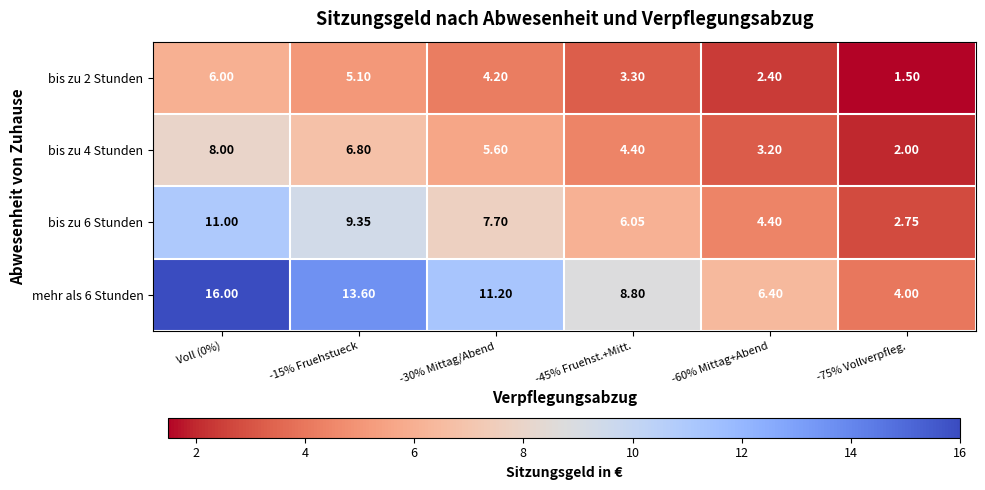

At -30% Mittag/Abend, list the series in order from smallest to largest.

bis zu 2 Stunden, bis zu 4 Stunden, bis zu 6 Stunden, mehr als 6 Stunden